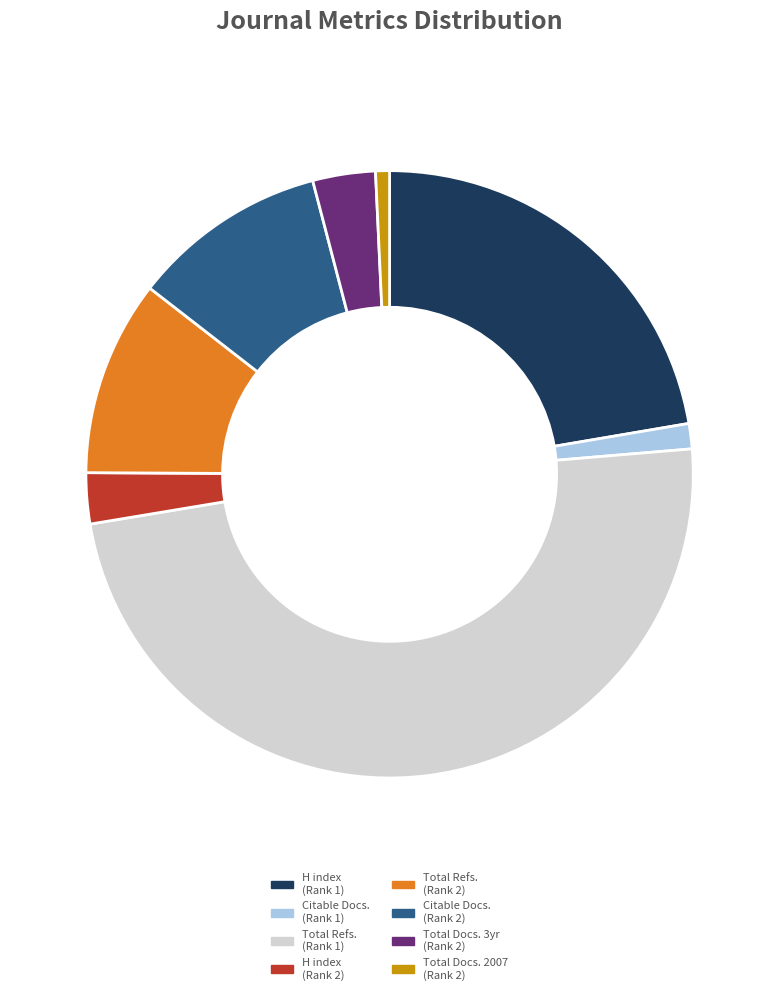

Is Citable Docs. (Rank 2) the majority of the pie?

No